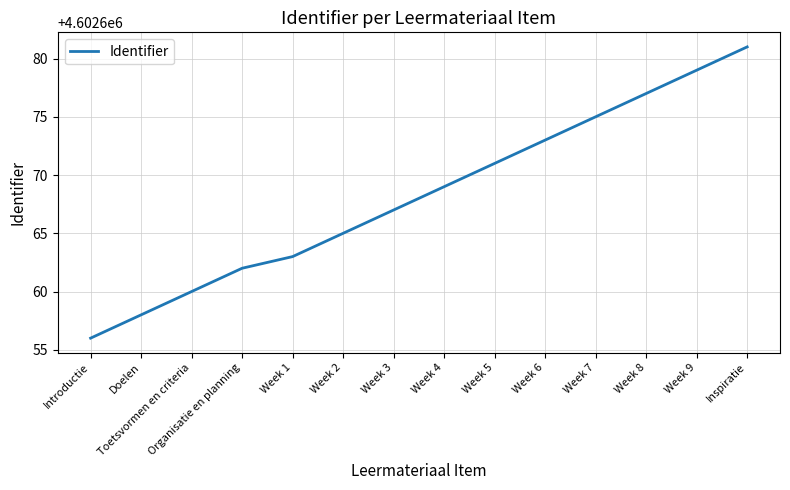

At which category does the chart reach its peak across all series?

Inspiratie